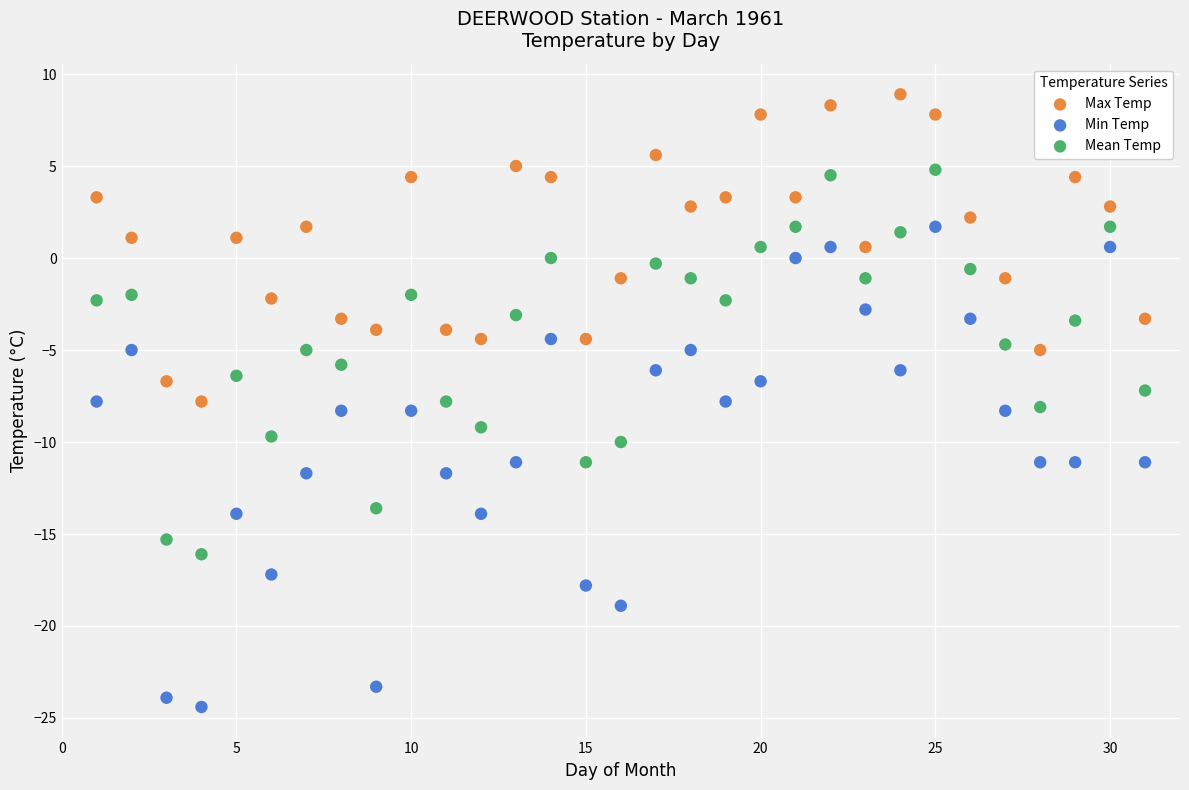

Across all data points, what is the range of X values (max minus min)?

30.0